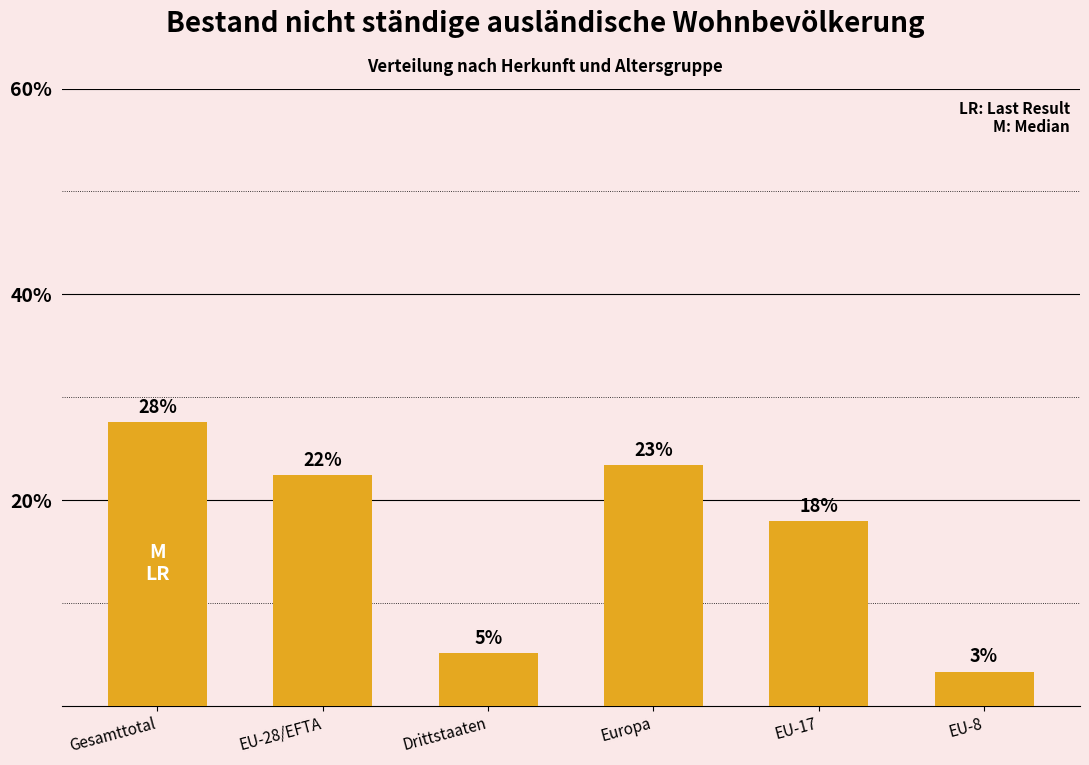

What is the sum of all values?

100.0